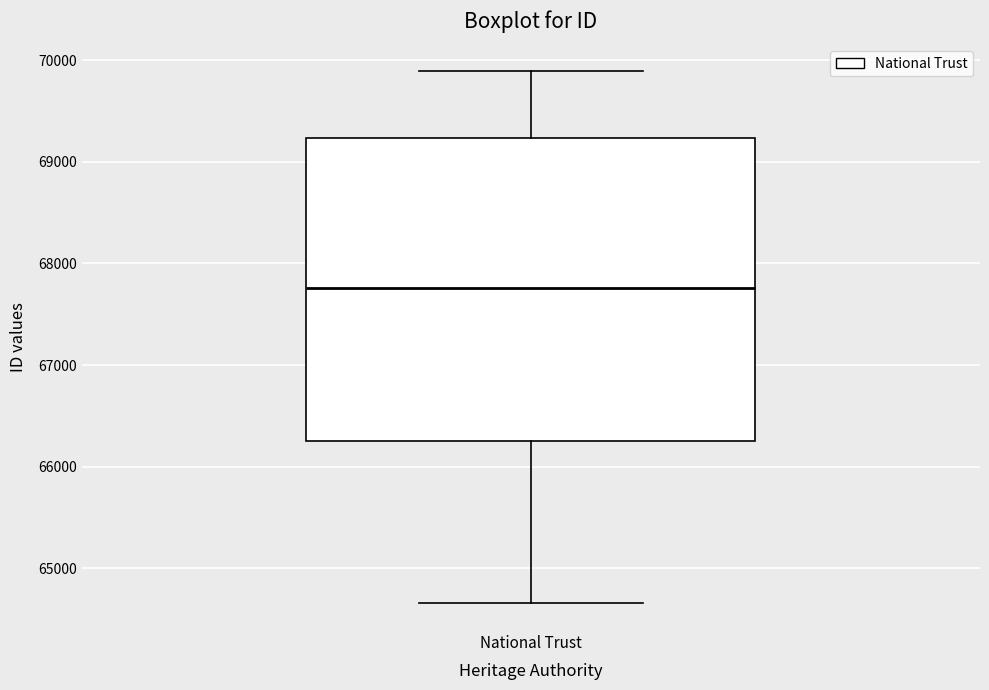

Where is the lower edge of the box for National Trust on the y-axis? The values are not printed on the chart, so give them approximately, as read against the axis.

66300